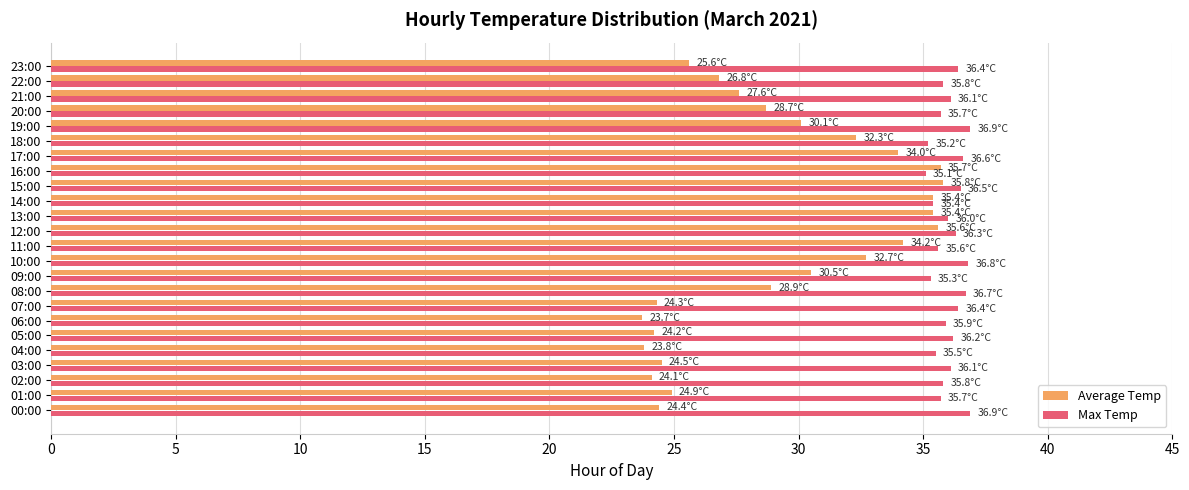

At how many categories does at least one series exceed 27?

24